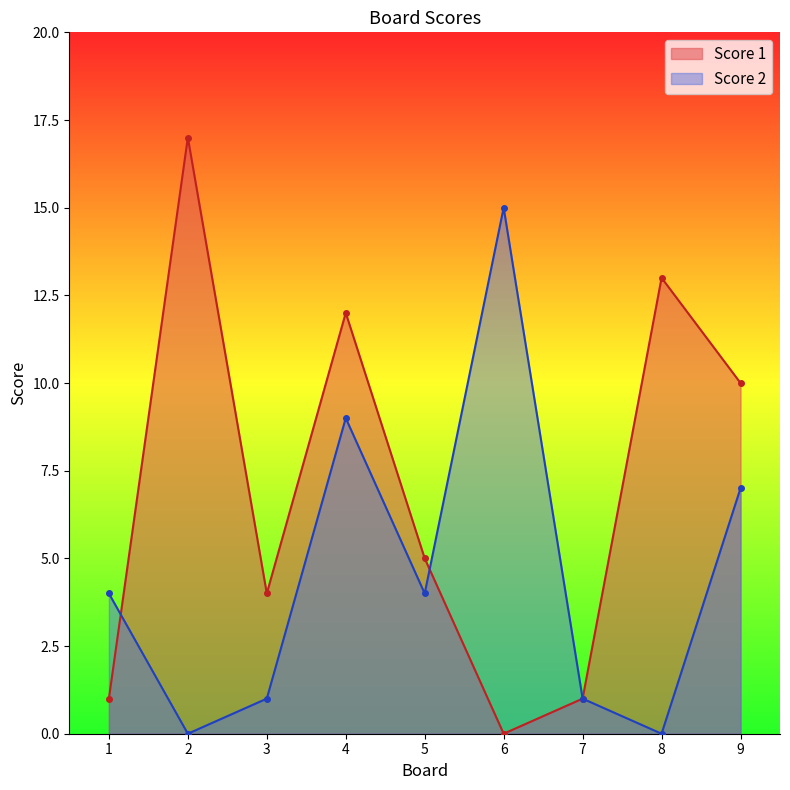

What is the total value across all series at 3?

5